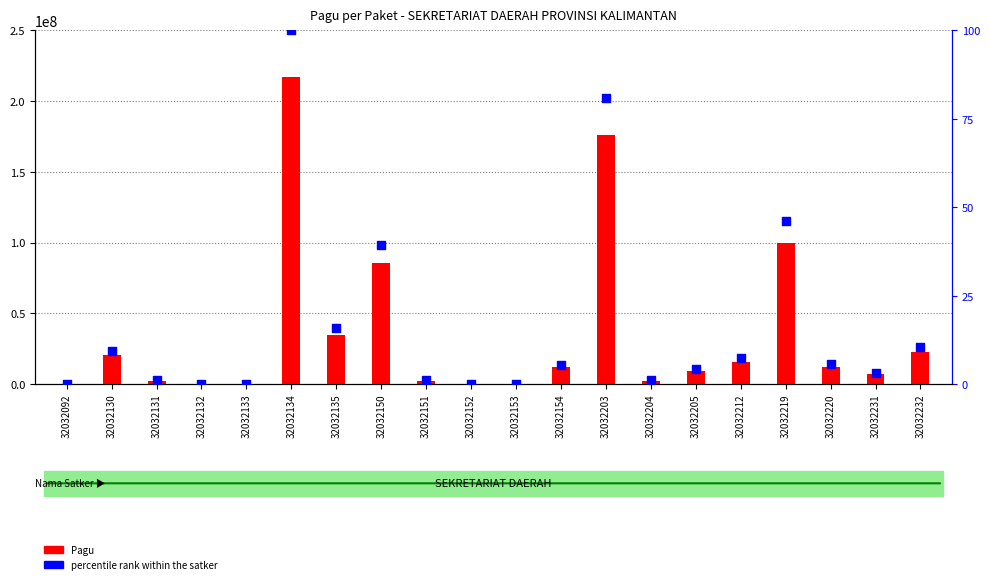

What is the total value across all series at 32032231?

7000003.2